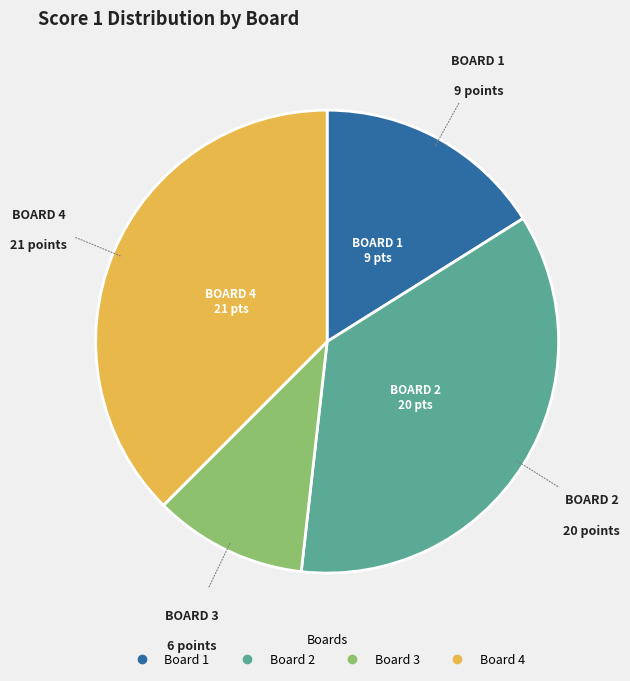

Is there a majority slice in this chart?

No